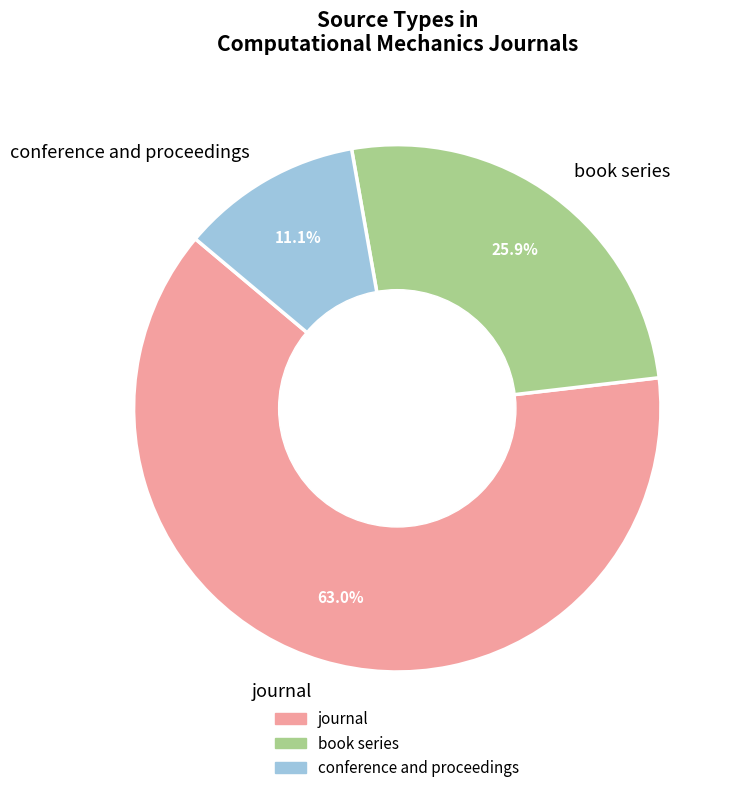

Approximately how many times larger is the value at conference and proceedings compared to book series?

0.4